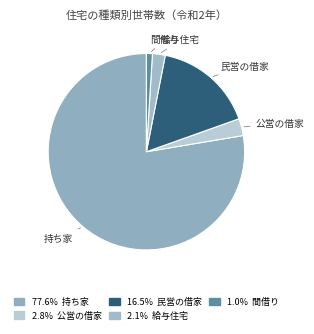

Which category has the biggest portion of the pie?

持ち家